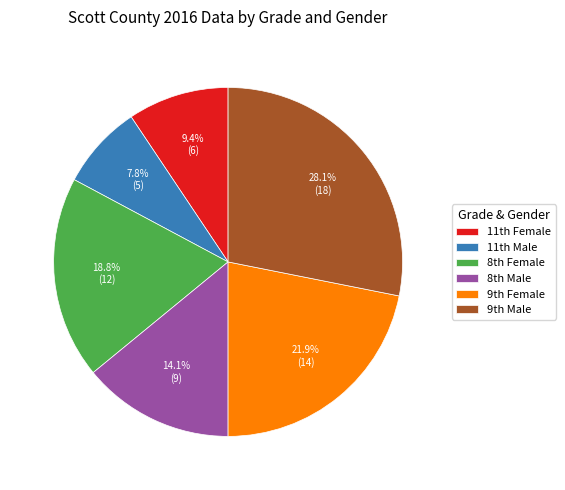

Count the number of slices in the pie.

6